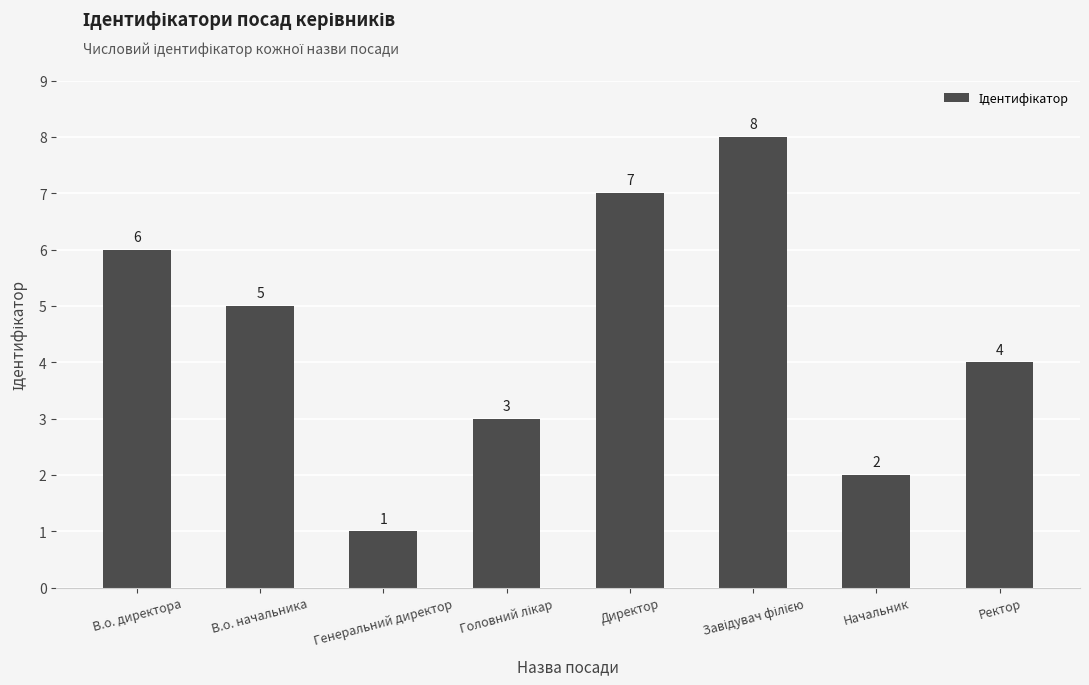

What is the sum of the values at Генеральний директор and В.о. начальника?

6